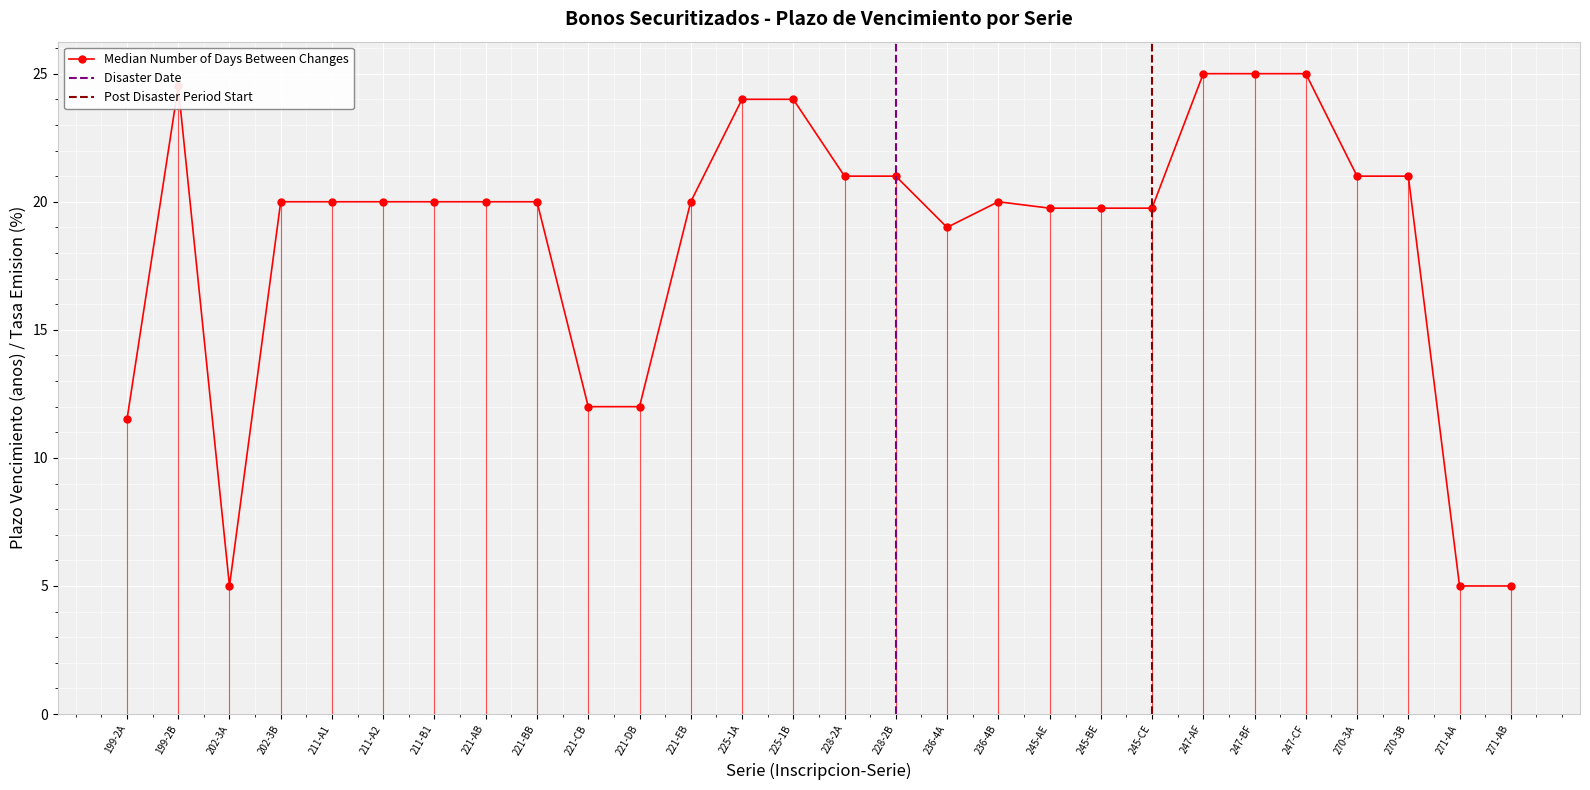

What is the difference between the values at 228-2A and 247-AF?

4.0